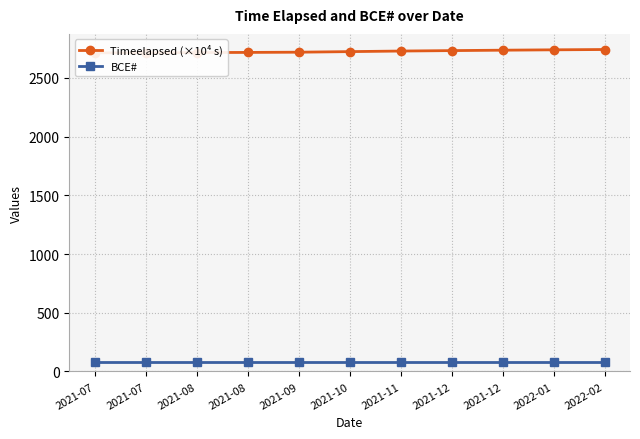

What is the sum of all Timeelapsed (×10⁴ s) values?

29965.2